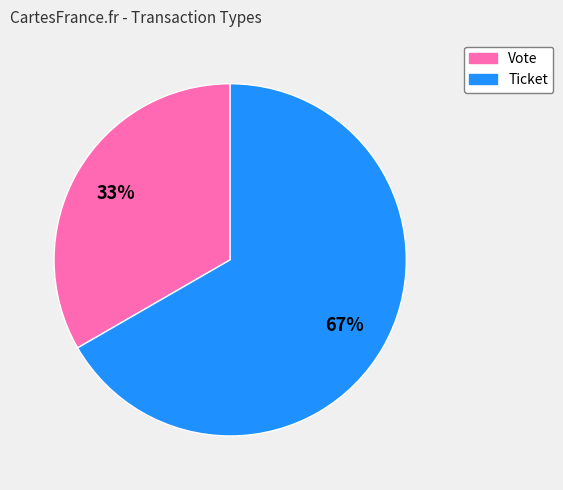

Is it true that Vote is 22% of the pie?

False